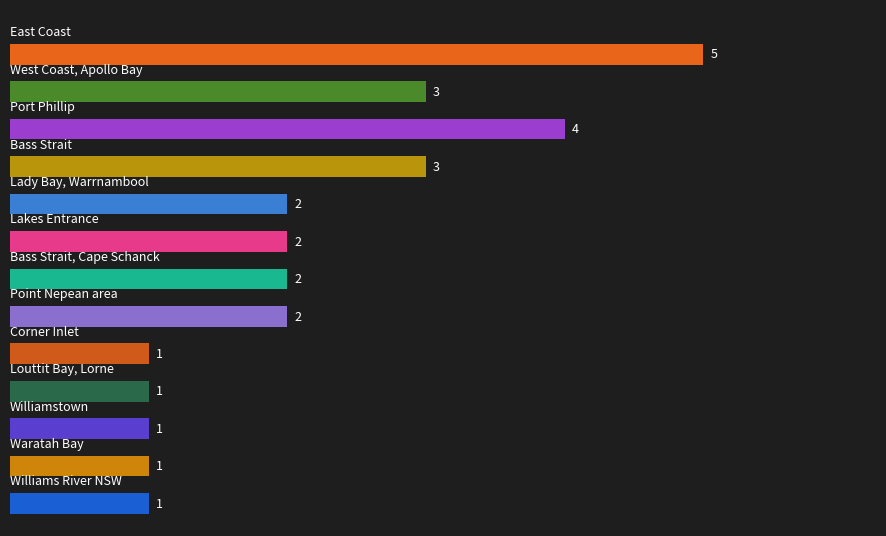

What is the difference between the maximum and minimum values?

4